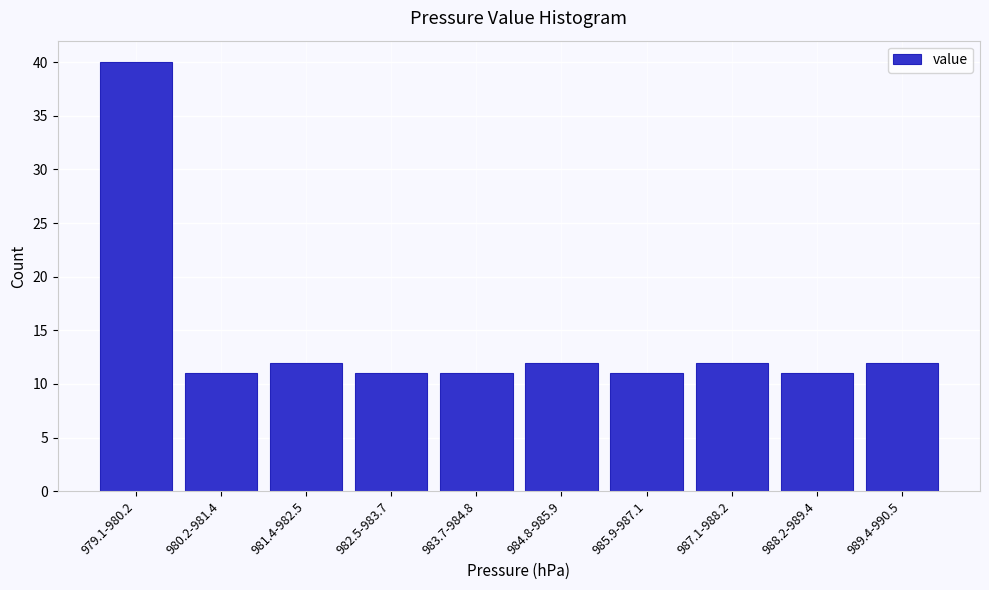

Reading right to left, list all the values displayed in this chart.

989.4-990.5=12	988.2-989.4=11	987.1-988.2=12	985.9-987.1=11	984.8-985.9=12	983.7-984.8=11	982.5-983.7=11	981.4-982.5=12	980.2-981.4=11	979.1-980.2=40